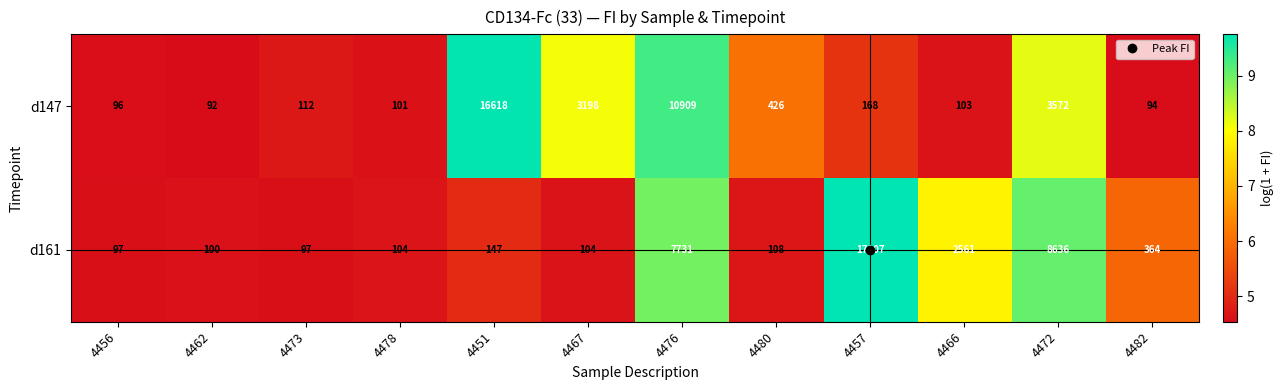

What is the sum of all d161 values?

37156